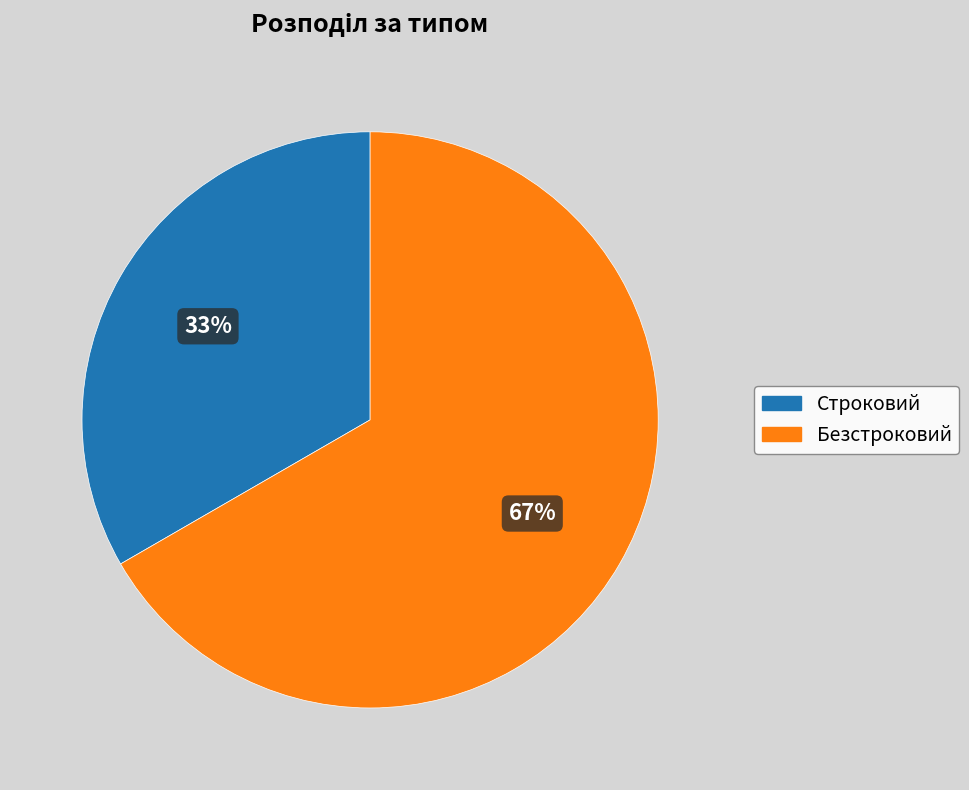

Combined, do Безстроковий and Строковий account for over 50%?

Yes